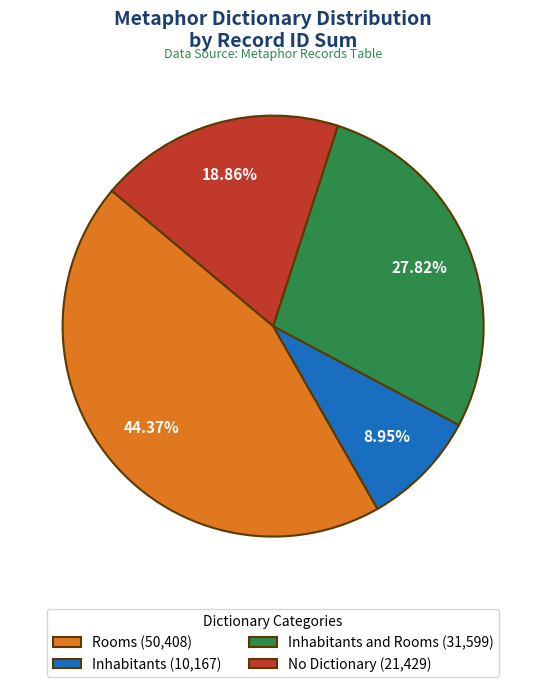

Does any single category account for the majority?

No